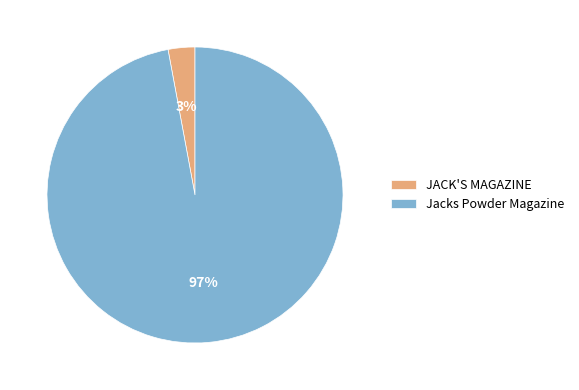

Combined, do Jacks Powder Magazine and JACK'S MAGAZINE account for over 50%?

Yes